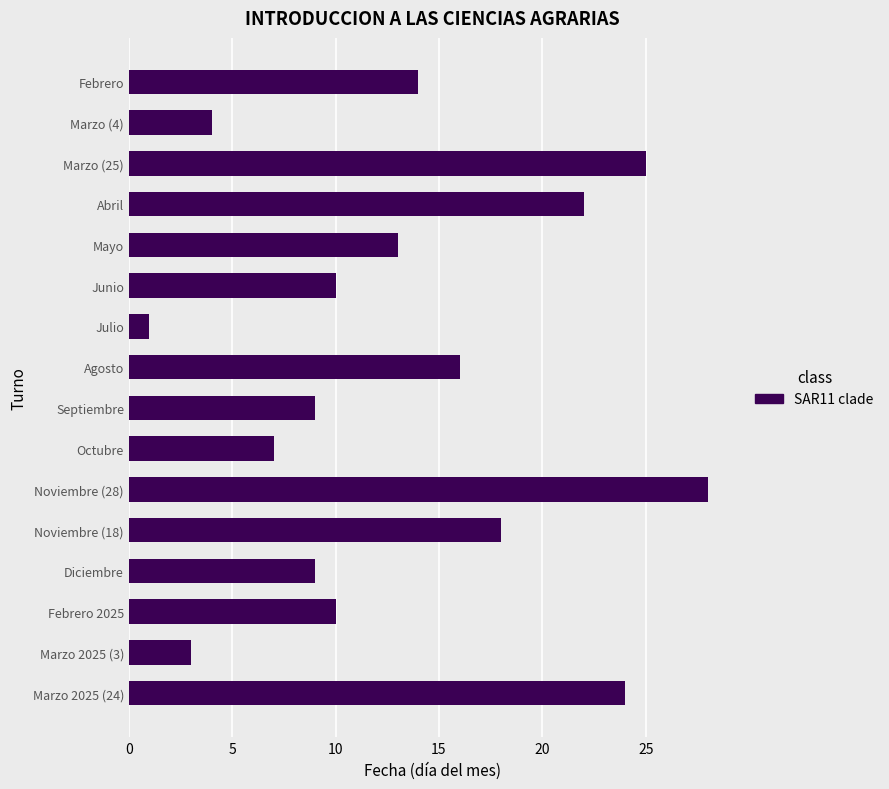

Reading bottom to top, what are all the values shown in this chart?

Marzo 2025 (24)=24	Marzo 2025 (3)=3	Febrero 2025=10	Diciembre=9	Noviembre (18)=18	Noviembre (28)=28	Octubre=7	Septiembre=9	Agosto=16	Julio=1	Junio=10	Mayo=13	Abril=22	Marzo (25)=25	Marzo (4)=4	Febrero=14